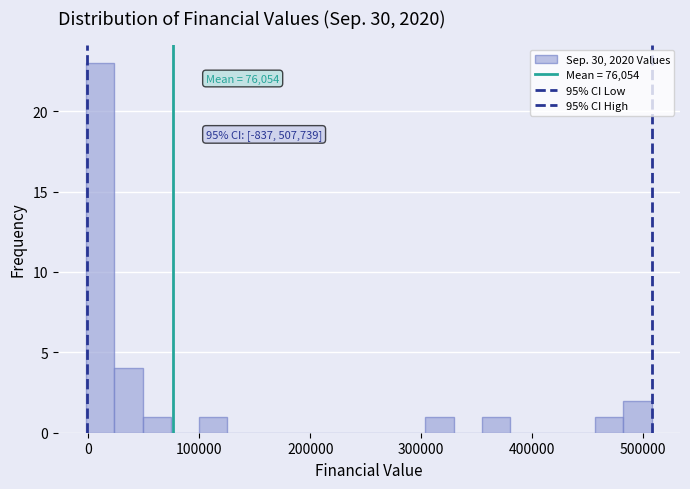

Around what value on the x-axis is the tallest bar? Give the approximate position of its centre, as read against the axis.

10000